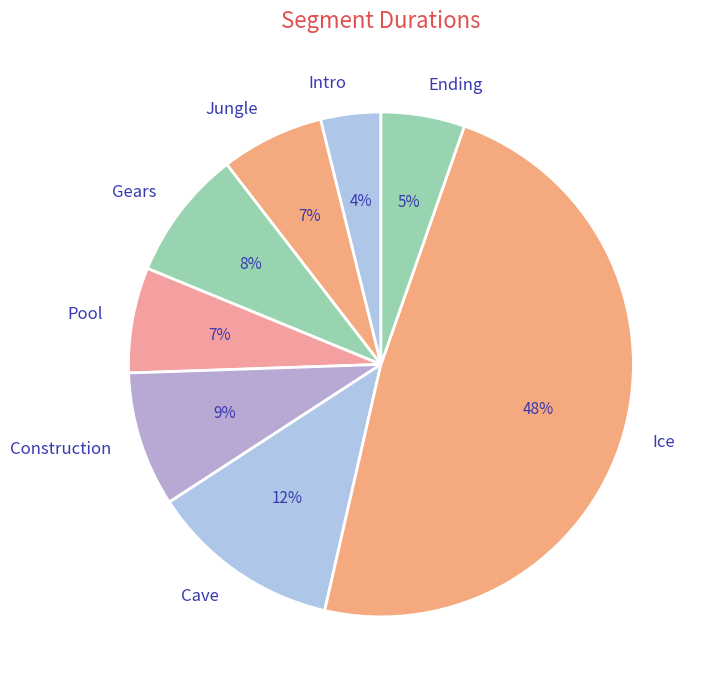

Which has a higher value, Jungle or Cave?

Cave